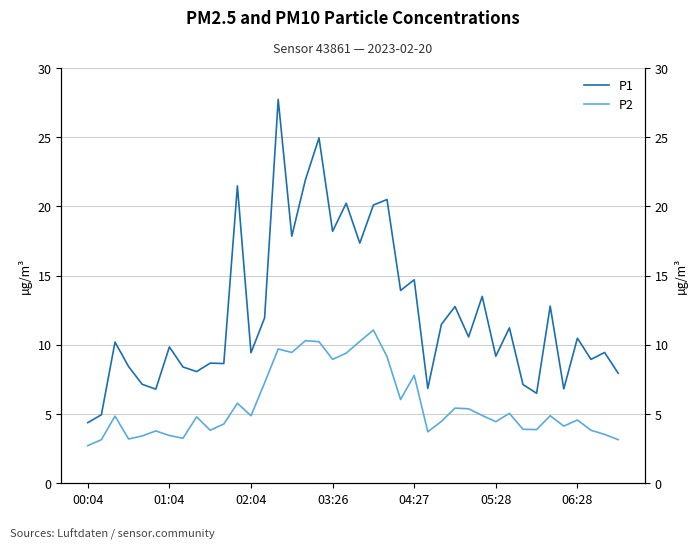

Reading right to left, what are all the values shown in this chart?

P1: 8.0	9.4	8.9	10.5	6.8	12.8	6.5	7.1	11.2	9.2	13.5	10.6	12.8	11.5	6.8	14.7	13.9	20.5	20.1	17.4	20.2	18.2	24.9	21.9	17.9	27.7	11.9	9.4	21.5	8.7	8.7	8.1	8.4	9.8	6.8	7.2	8.4	10.2	5.0	4.4
P2: 3.1	3.5	3.8	4.6	4.1	4.9	3.9	3.9	5.0	4.5	4.9	5.4	5.4	4.5	3.7	7.8	6.0	9.2	11.1	10.2	9.4	8.9	10.2	10.3	9.4	9.7	7.2	4.9	5.8	4.3	3.8	4.8	3.2	3.5	3.8	3.4	3.2	4.8	3.1	2.7